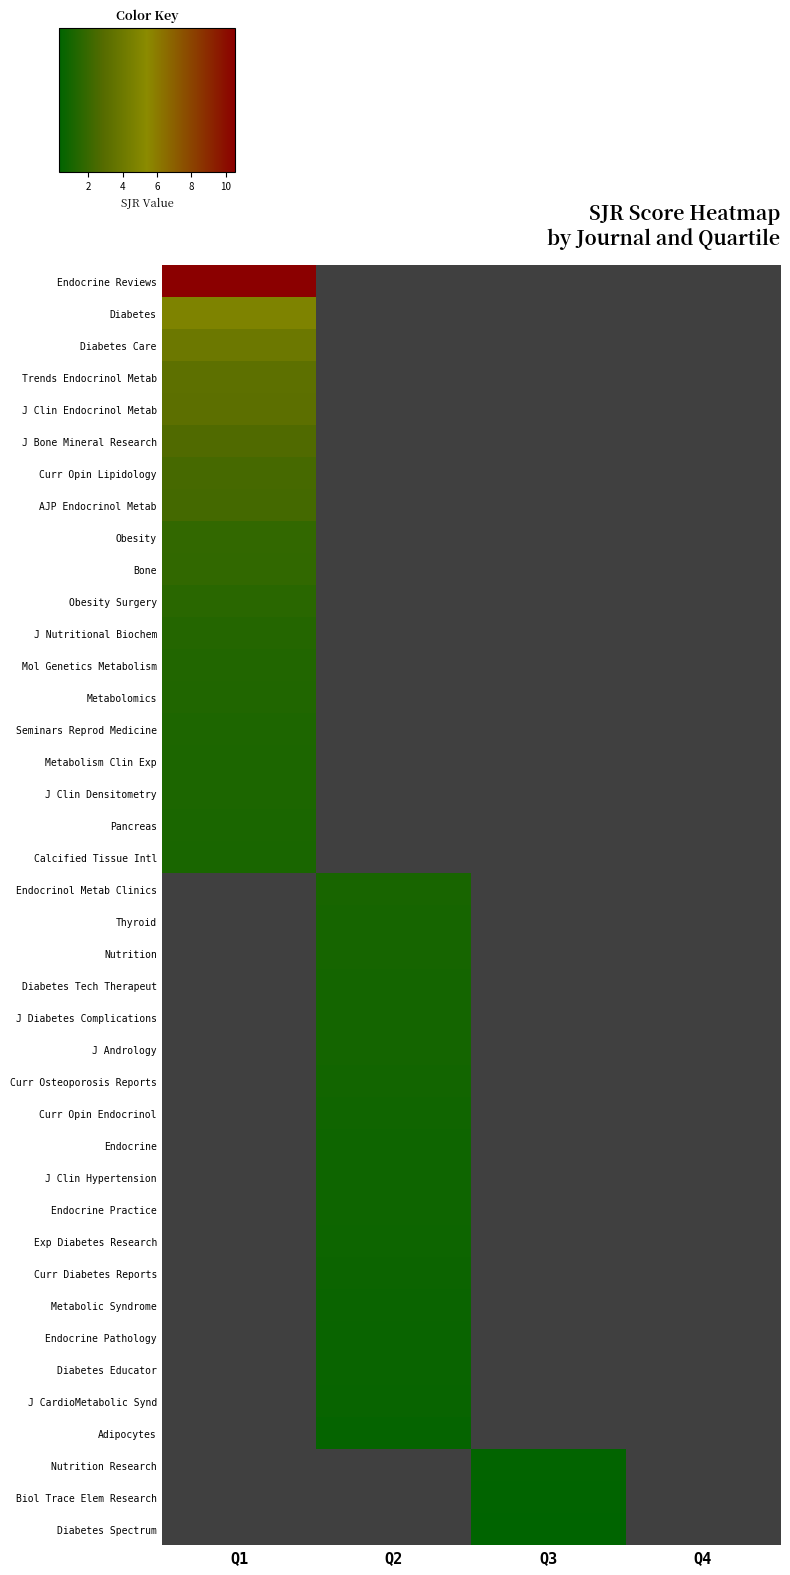

Which series has the widest spread of values?

Endocrine Reviews